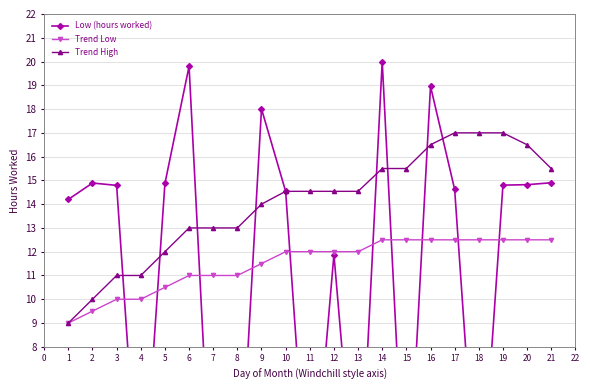

What is the minimum value for Trend High?

9.0